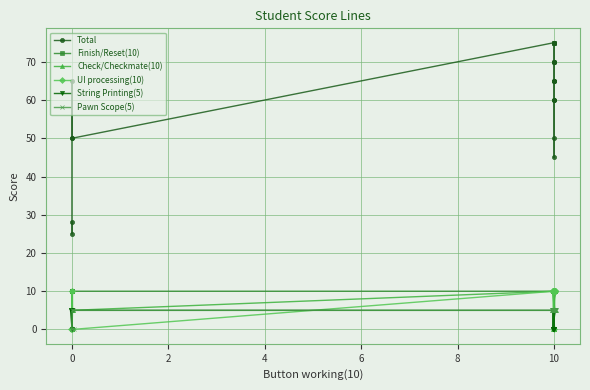

Which series has the widest spread of values?

Total